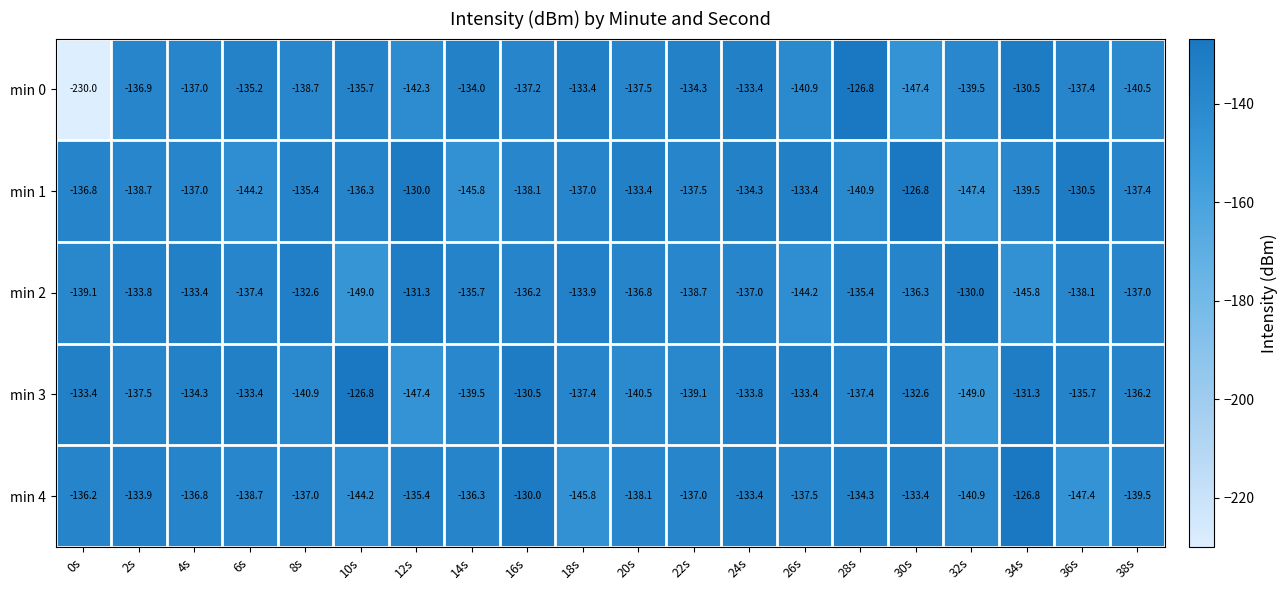

At which label does min 4 first exceed -136?

2s